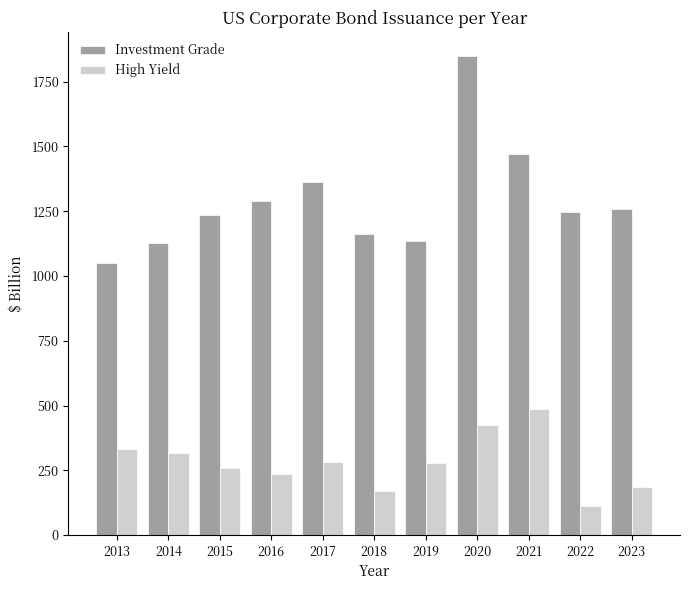

Read the Investment Grade value at 2013.

1051.5